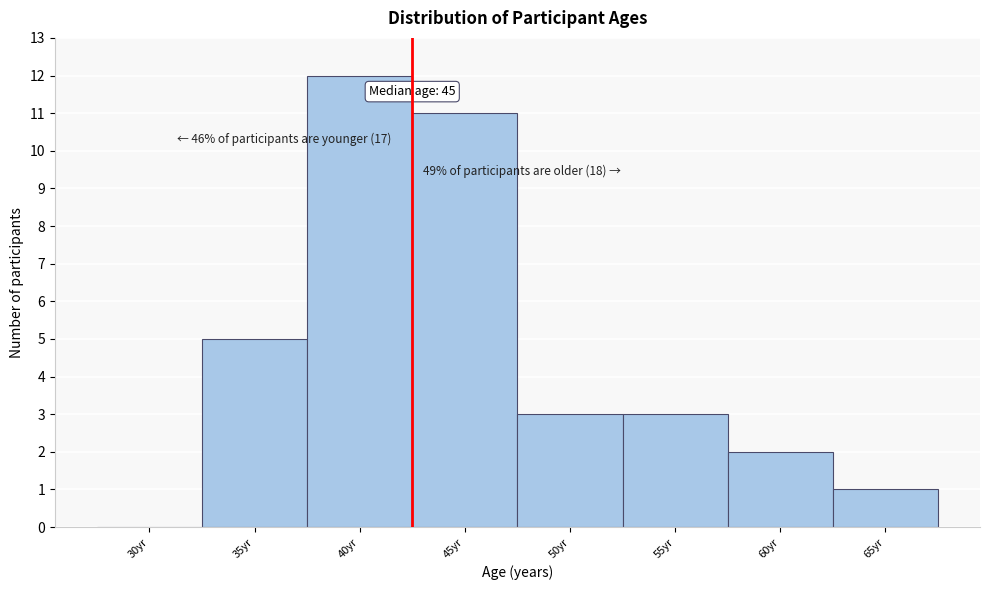

Reading left to right, what are all the values shown in this chart?

30yr=0	35yr=5	40yr=12	45yr=11	50yr=3	55yr=3	60yr=2	65yr=1